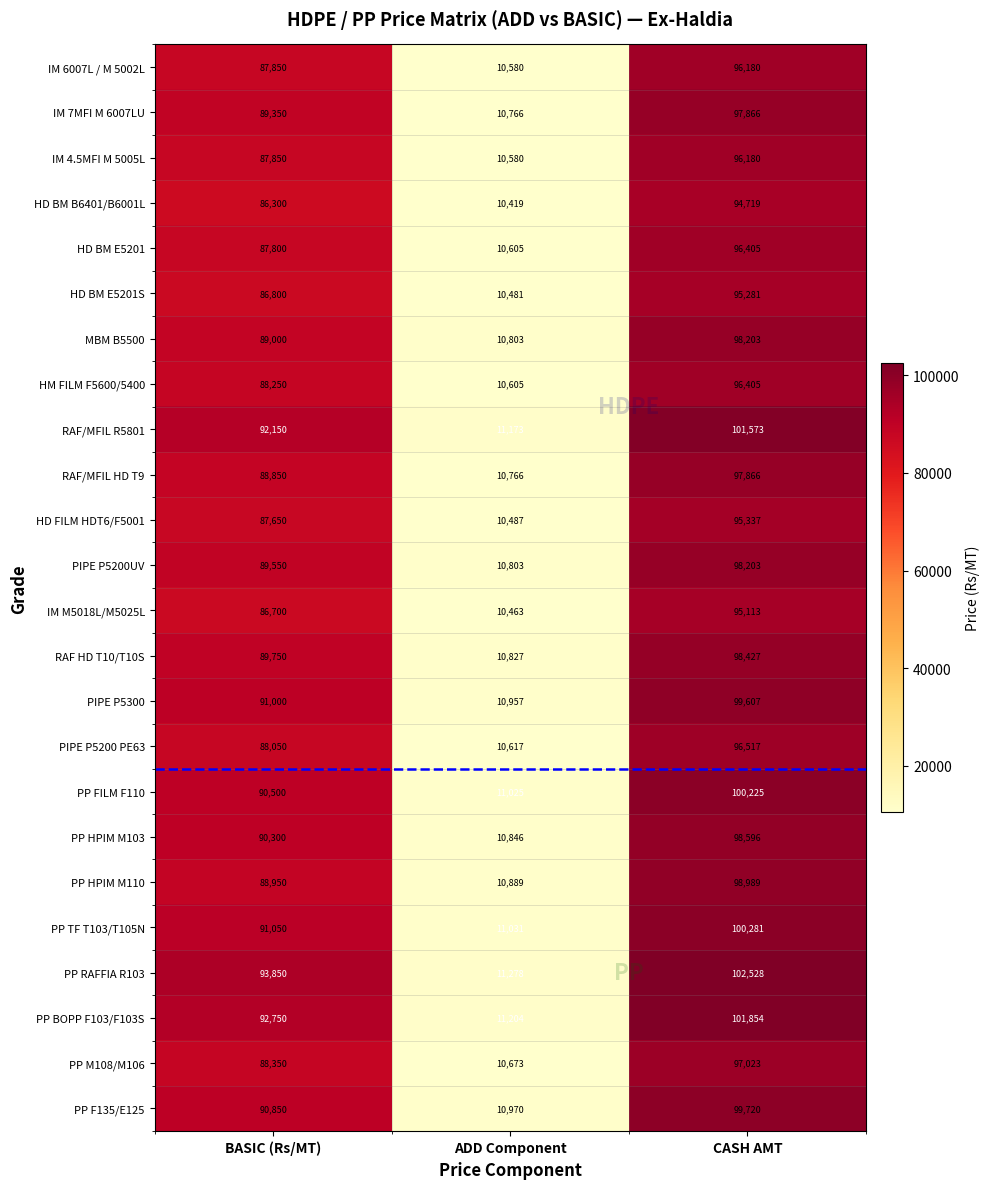

At how many categories does at least one series exceed 13263?

2